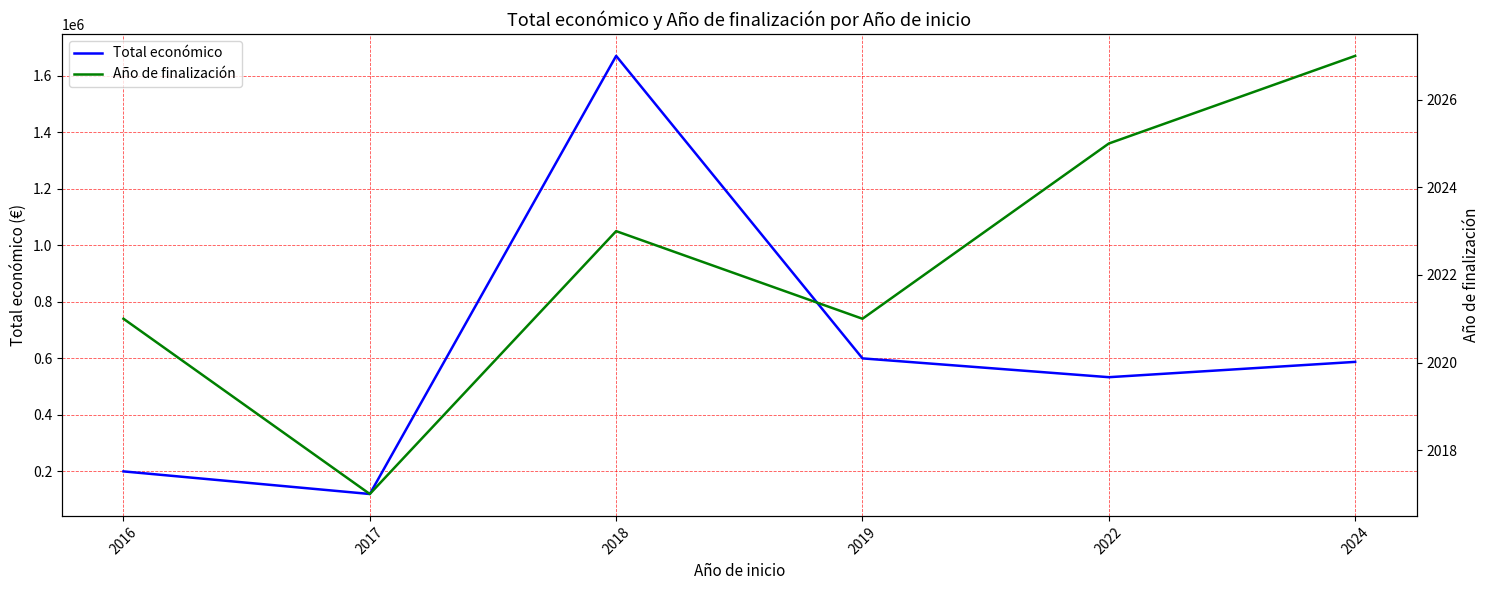

Reading left to right, what are all the values shown in this chart?

Total económico: 199983.0	119994.0	1670755.5	600000.0	533449.0	587650.0
Año de finalización: 2021.0	2017.0	2023.0	2021.0	2025.0	2027.0